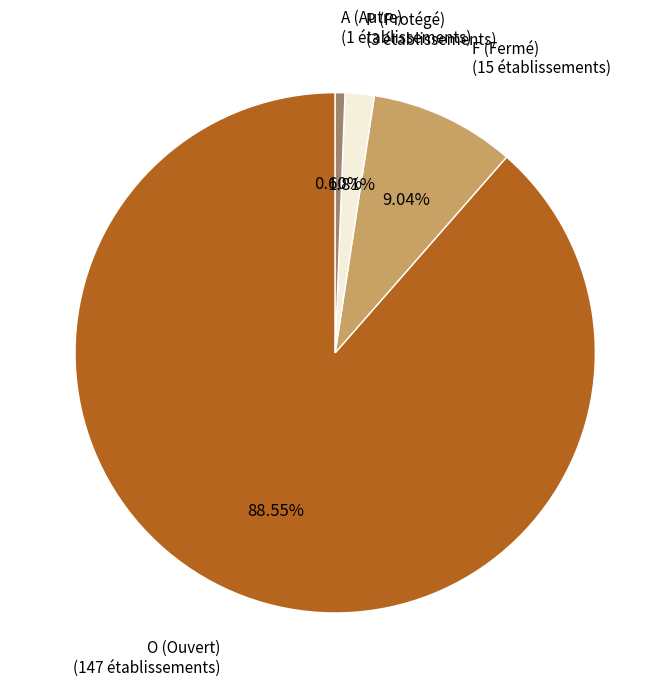

Count the number of slices in the pie.

4